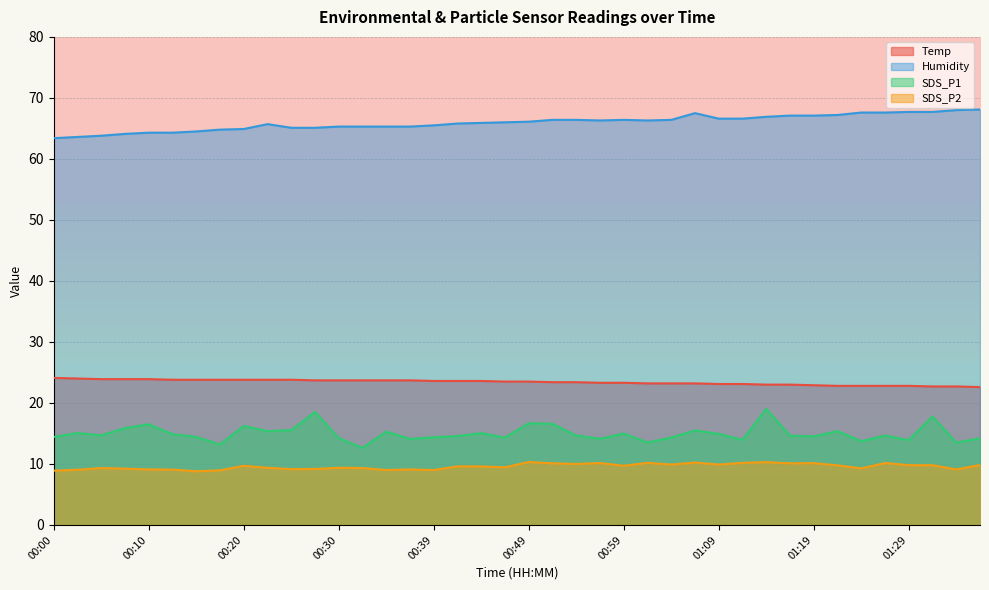

True or false: Temp and SDS_P1 cross at least once.

False